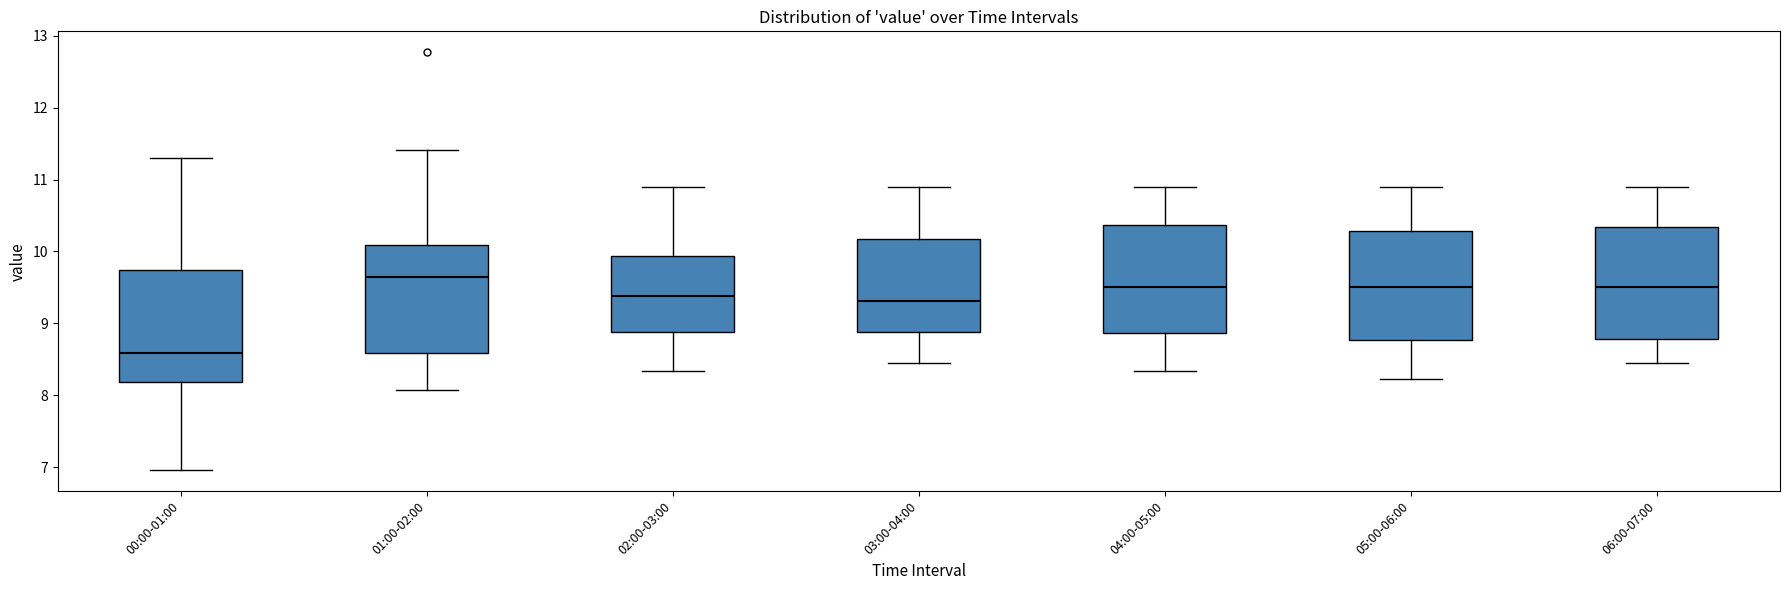

Reading left to right, read every box against the y-axis: the position of its median line, the range the box covers, and the ends of its whiskers. The values are not printed on the chart, so give them approximately, as read against the axis.

00:00-01:00: median 8.6, box 8.2 to 9.7, whiskers 7.0 to 11.3
01:00-02:00: median 9.6, box 8.6 to 10.1, whiskers 8.1 to 11.4
02:00-03:00: median 9.4, box 8.9 to 9.9, whiskers 8.3 to 10.9
03:00-04:00: median 9.3, box 8.9 to 10.2, whiskers 8.5 to 10.9
04:00-05:00: median 9.5, box 8.9 to 10.4, whiskers 8.3 to 10.9
05:00-06:00: median 9.5, box 8.8 to 10.3, whiskers 8.2 to 10.9
06:00-07:00: median 9.5, box 8.8 to 10.3, whiskers 8.5 to 10.9